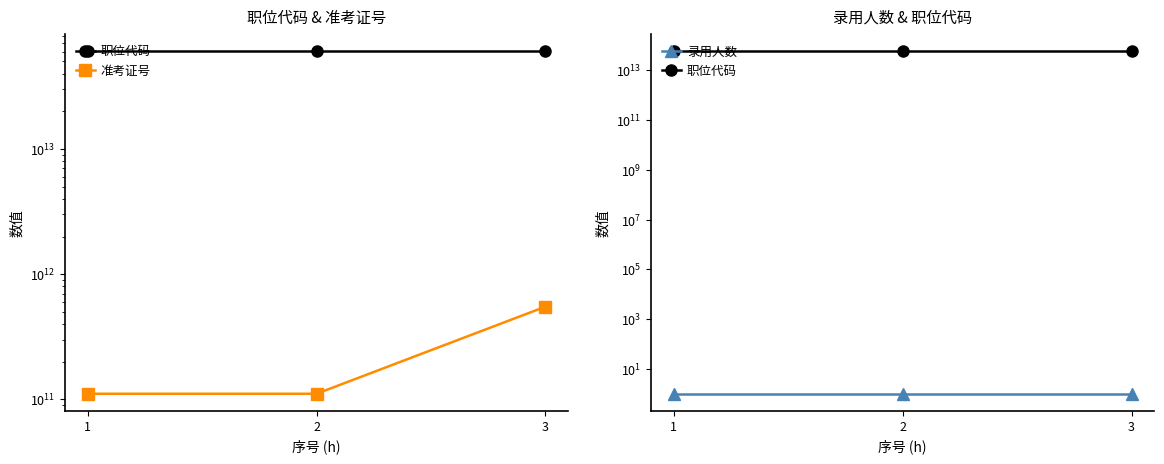

Reading left to right, what are all the values shown in this chart?

职位代码: 1=60800072363004	2=60800072365003	3=60800072370001
准考证号: 1=111080307012	2=111080407108	3=551080103006
录用人数: 1=1	2=1	3=1